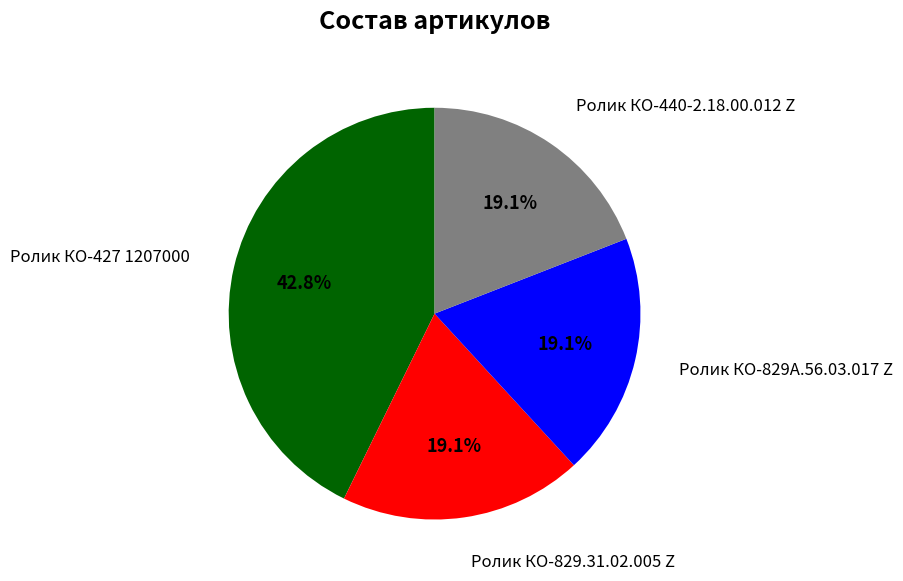

Is there a majority slice in this chart?

No